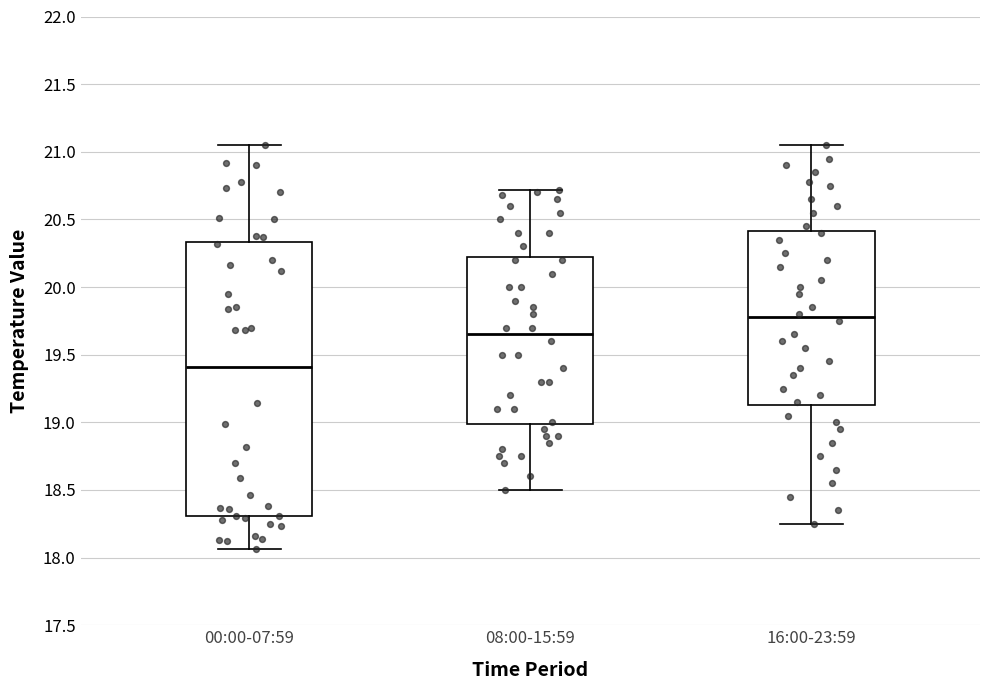

Comparing the boxes themselves (not the whiskers), which one is the tallest?

00:00-07:59